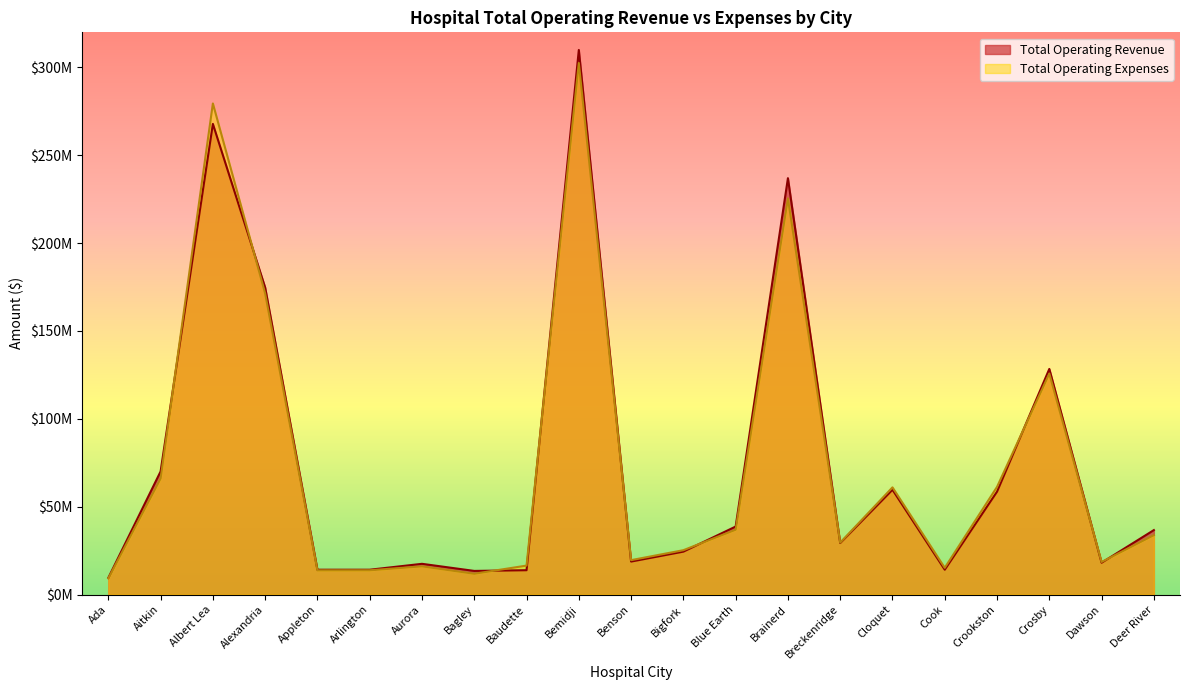

At Blue Earth, list the series in order from largest to smallest.

Total Operating Revenue, Total Operating Expenses